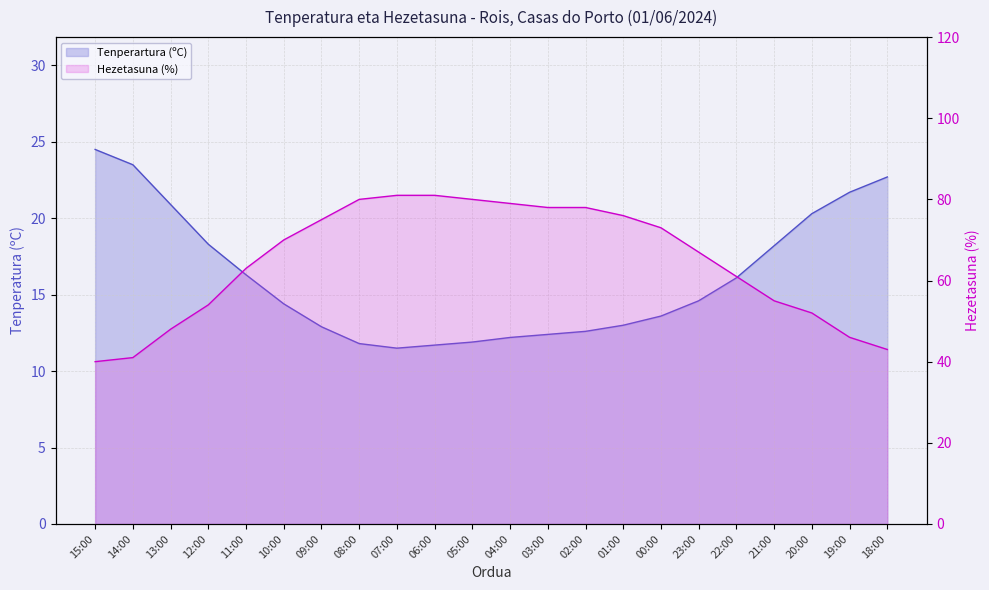

True or false: Hezetasuna (%) and Tenperartura (ºC) intersect in this chart.

False